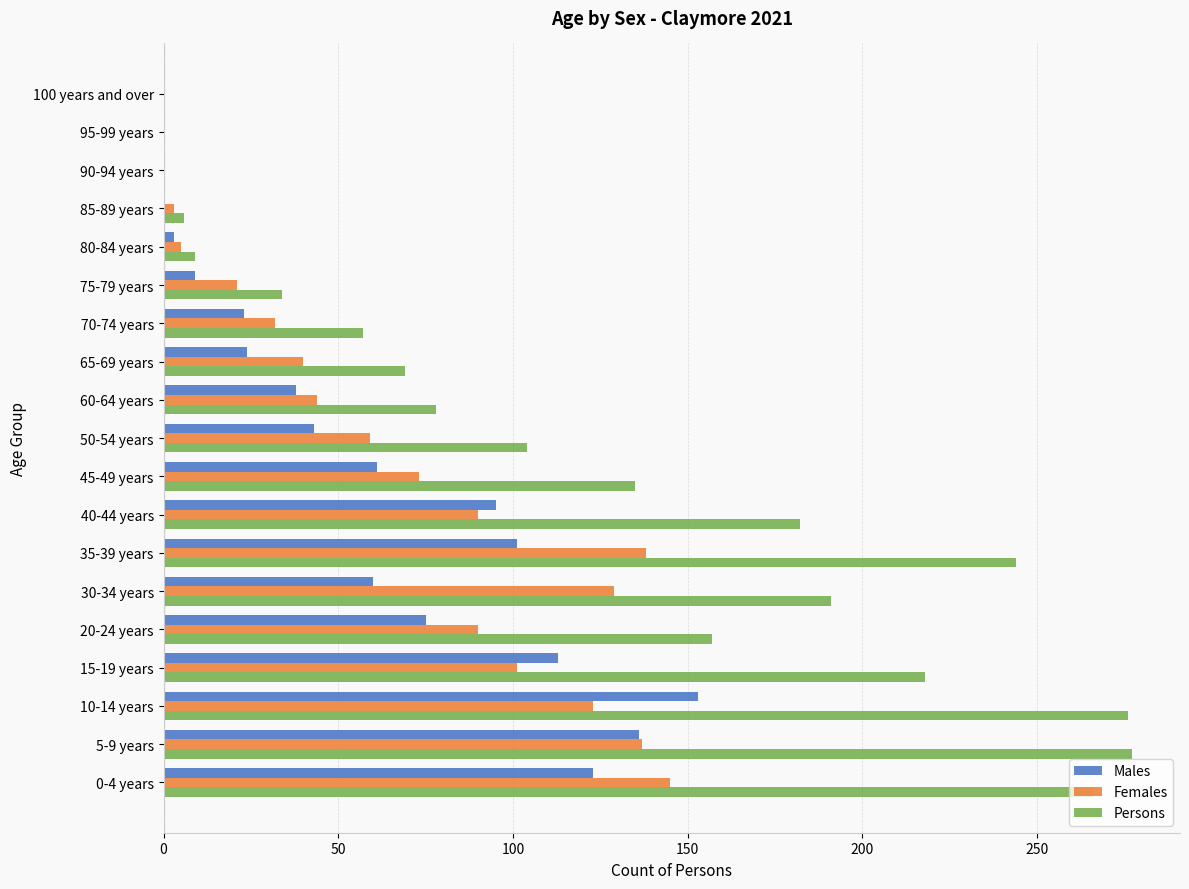

Count the number of categories in the chart.

19